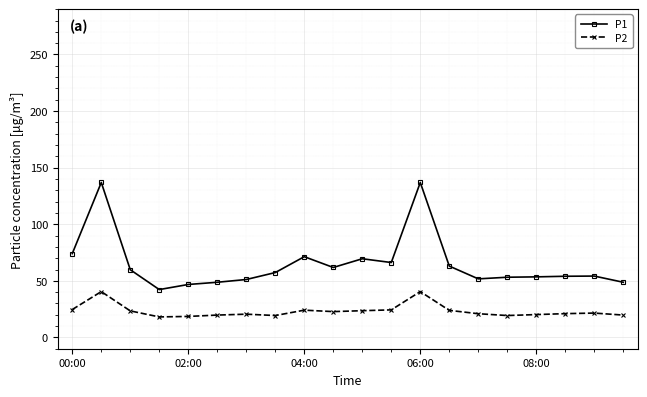

Which series has the widest spread of values?

P1